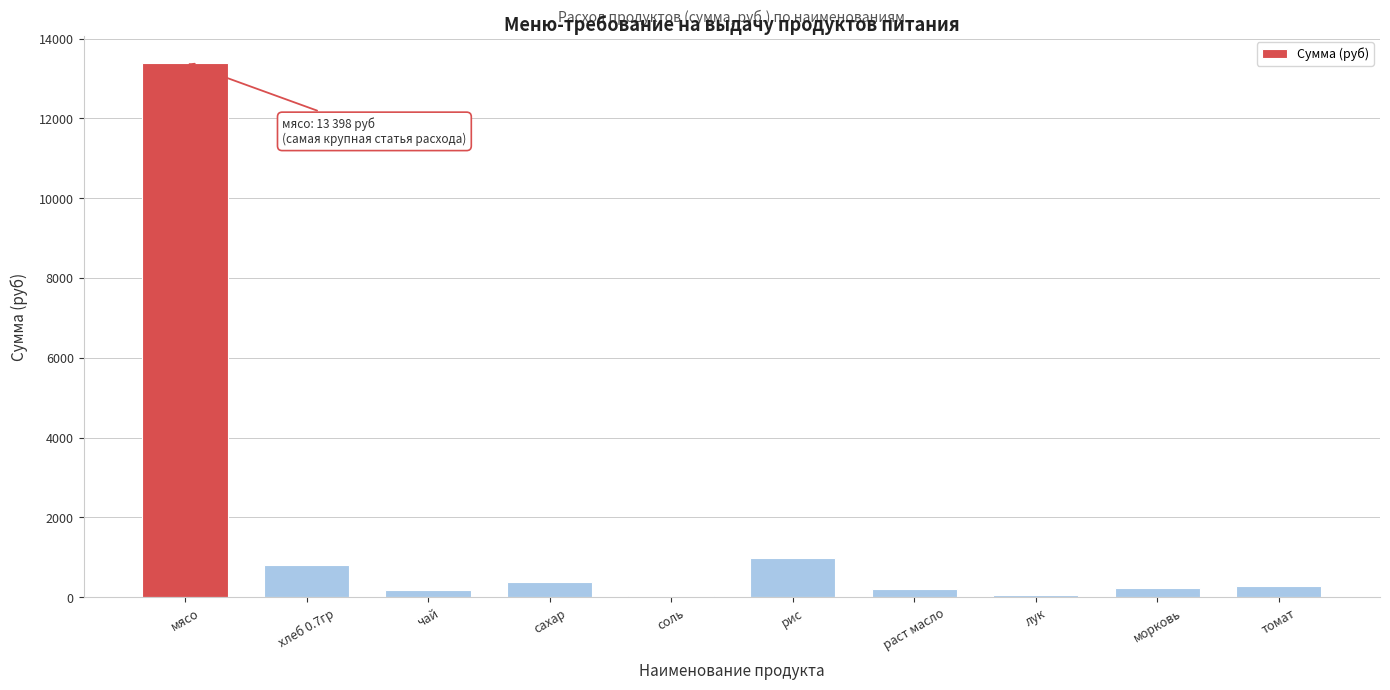

The chart shows a value of 19530.5 at мясо. True or false?

False